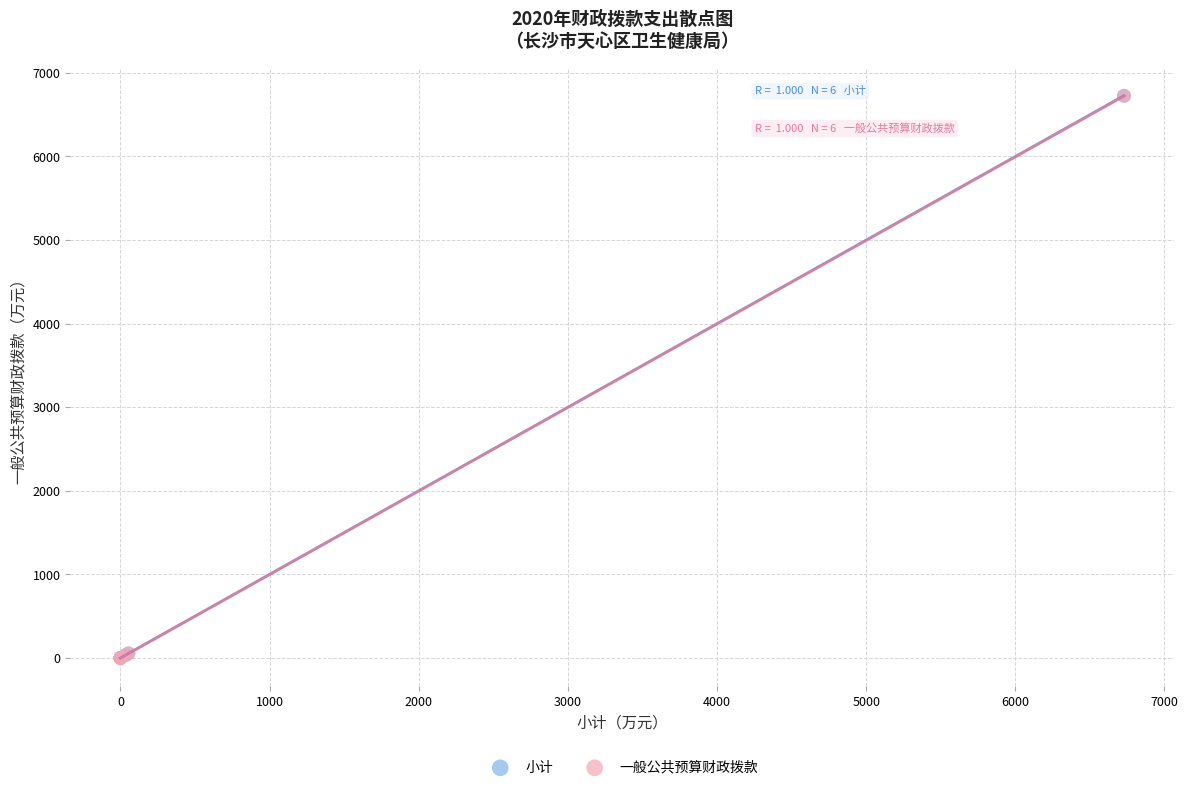

Which series has the widest spread of Y values?

小计